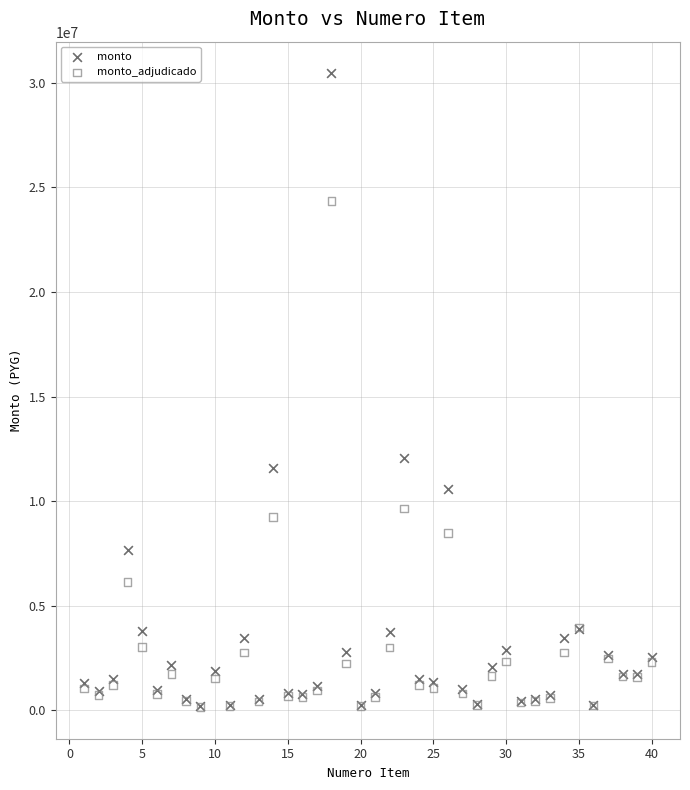

Which series has the largest Y range (max minus min)?

monto